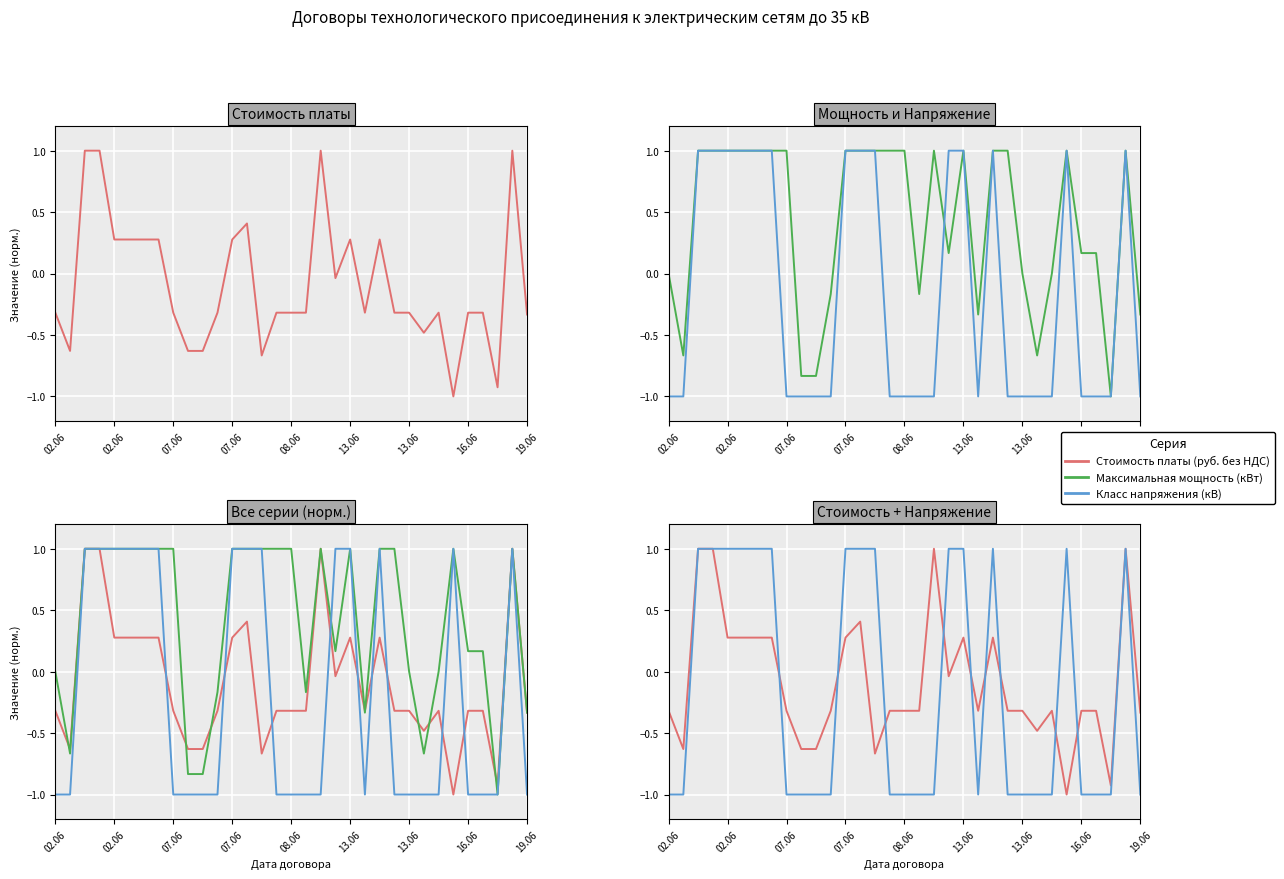

What is the average value of the Стоимость платы (руб. без НДС) series?

-0.1